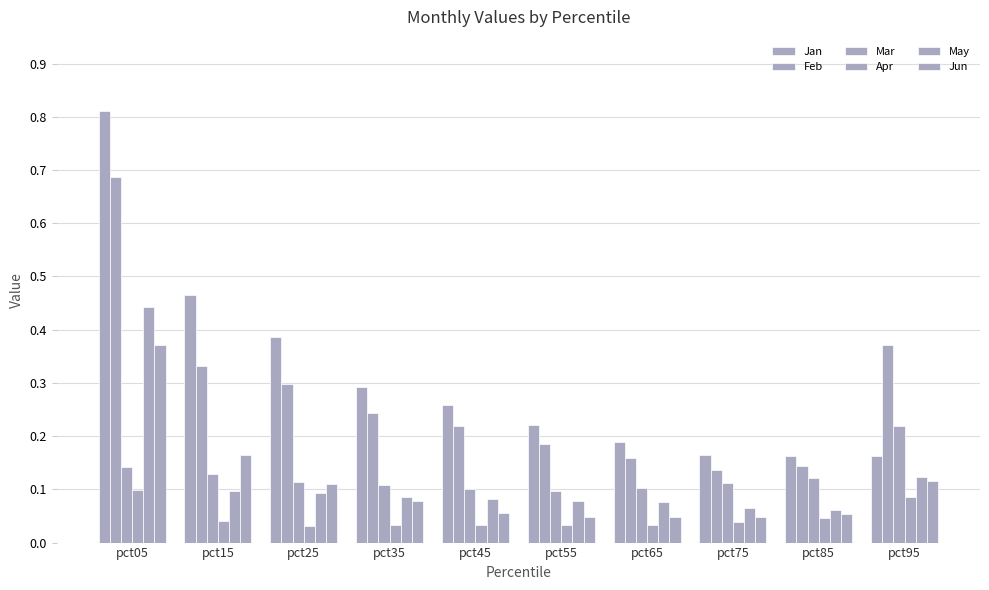

Are the bars grouped side by side (vs. stacked)?

Yes